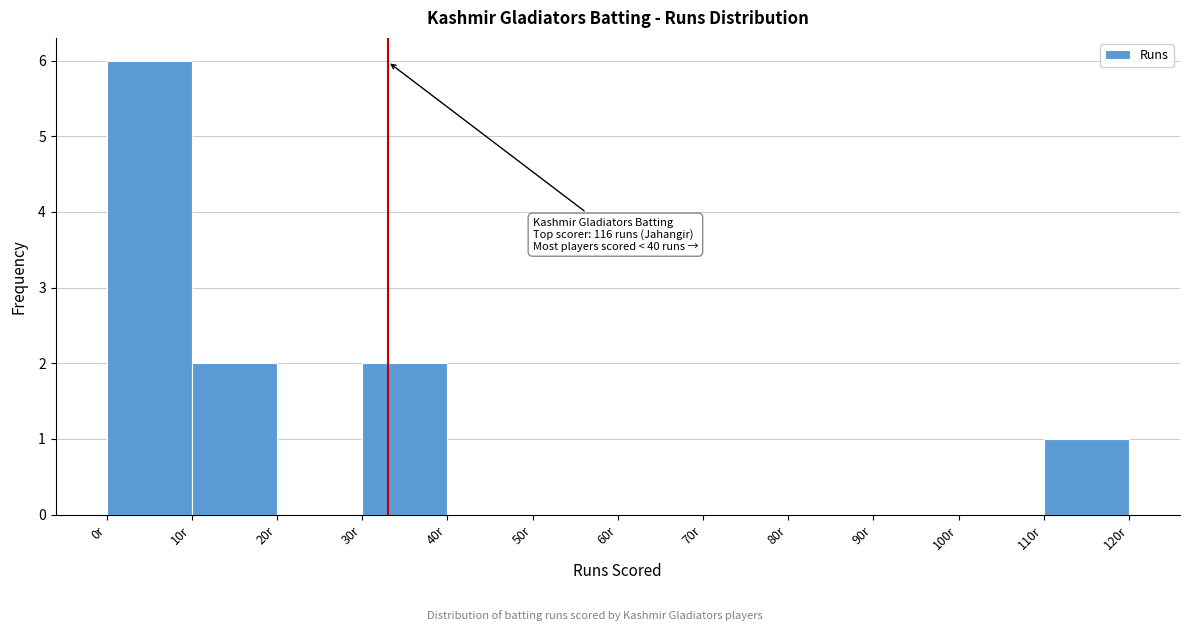

Which range on the x-axis has the tallest bar?

0 to 10